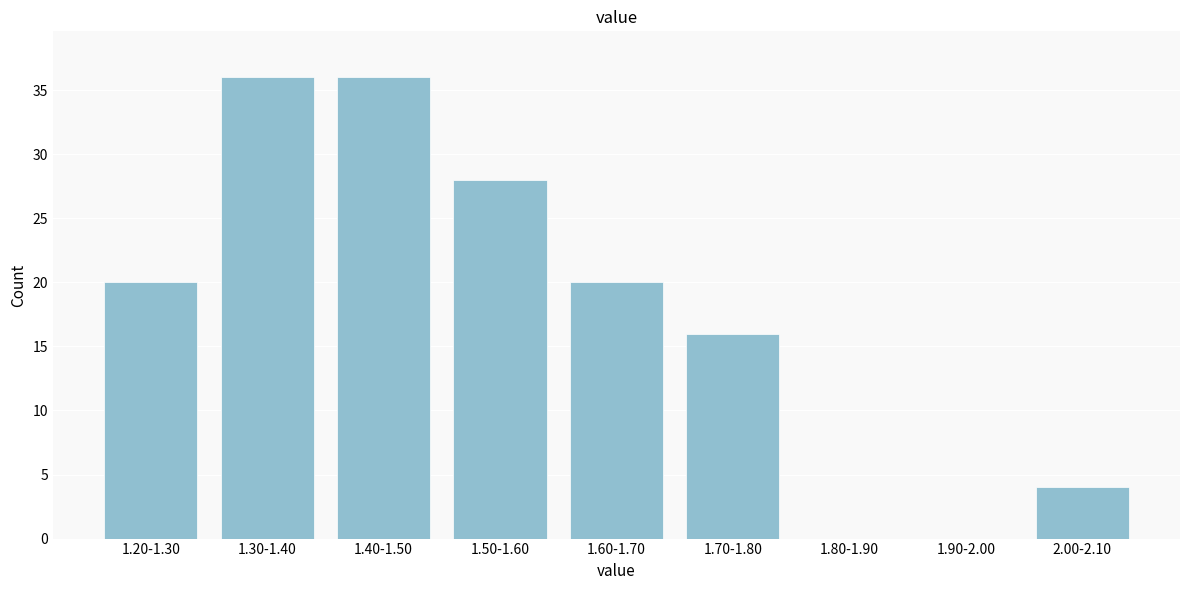

Reading right to left, extract all data points from this chart.

2.00-2.10=4	1.90-2.00=0	1.80-1.90=0	1.70-1.80=16	1.60-1.70=20	1.50-1.60=28	1.40-1.50=36	1.30-1.40=36	1.20-1.30=20